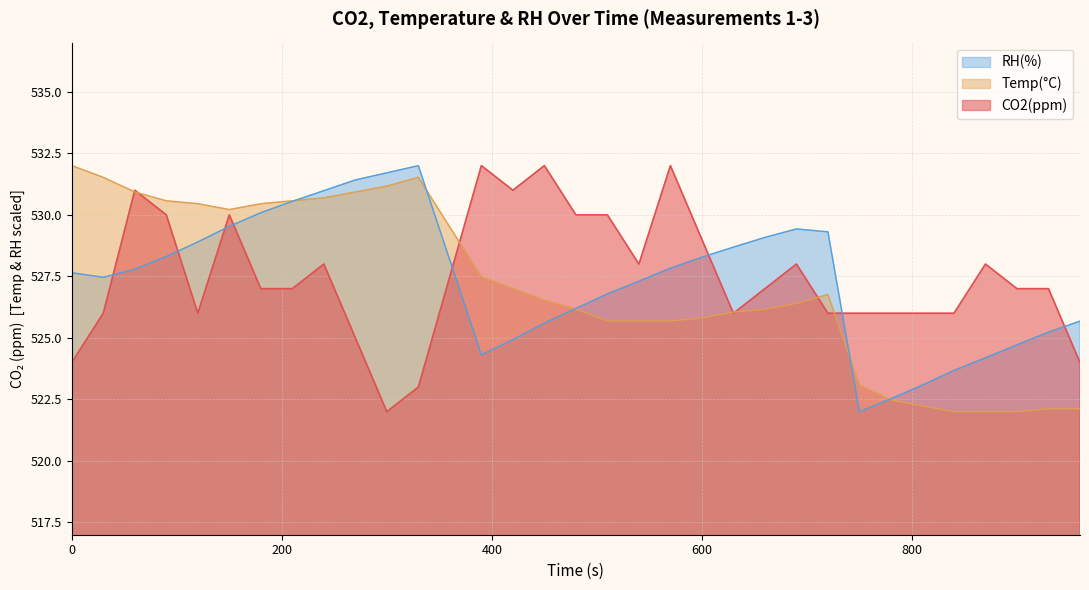

Which series has the widest spread of values?

CO2(ppm)